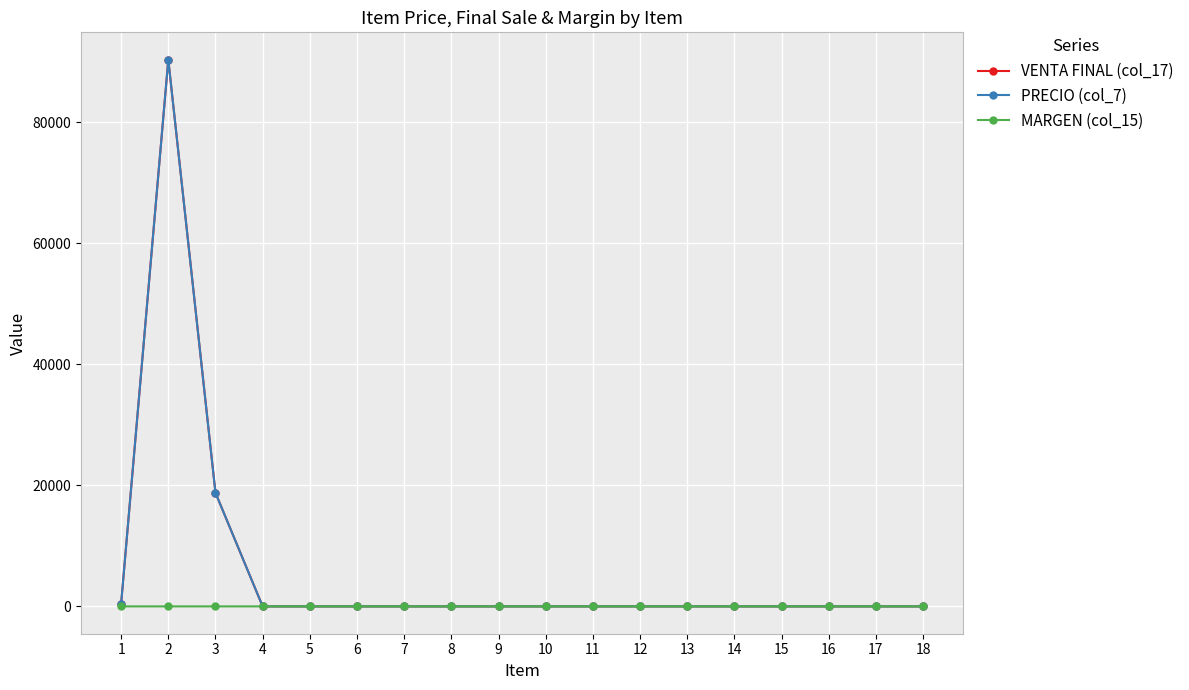

Which has a higher value, 10 or 3?

3